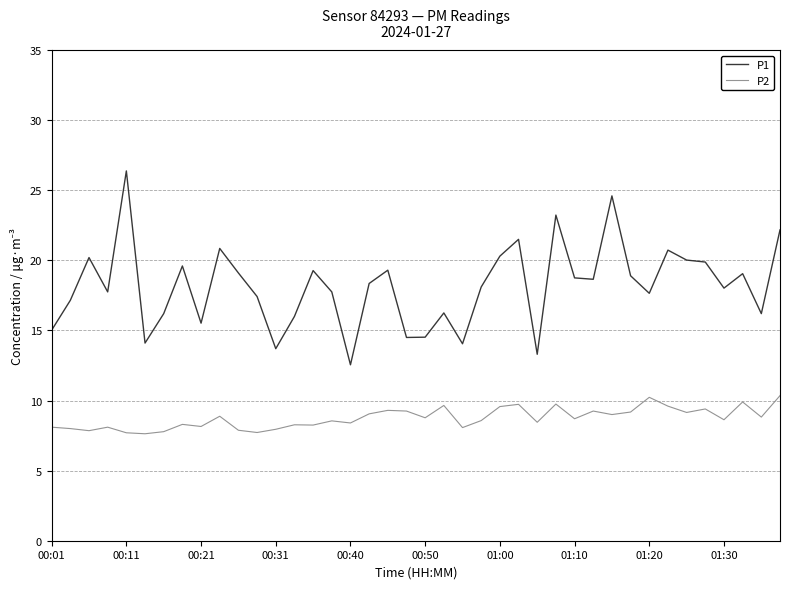

How many distinct data groups are displayed?

2